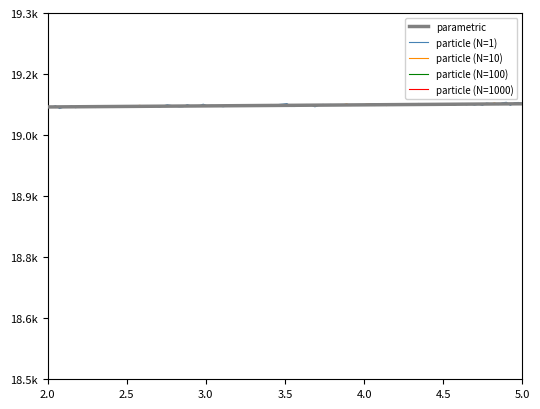

Reading left to right, what are all the values shown in this chart?

19106	19107	19108	19109	19110	19111	19112	19113